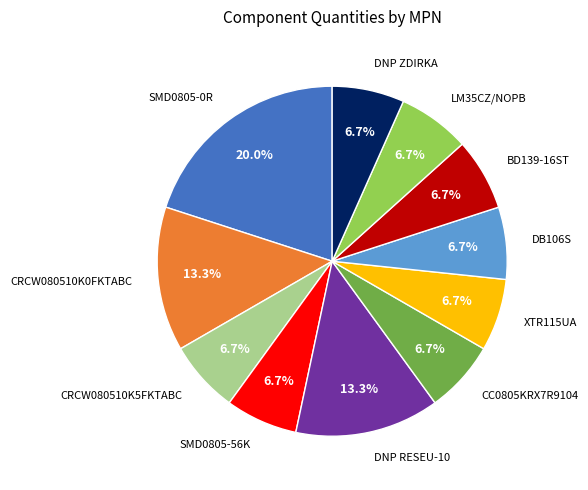

Count the number of slices in the pie.

11